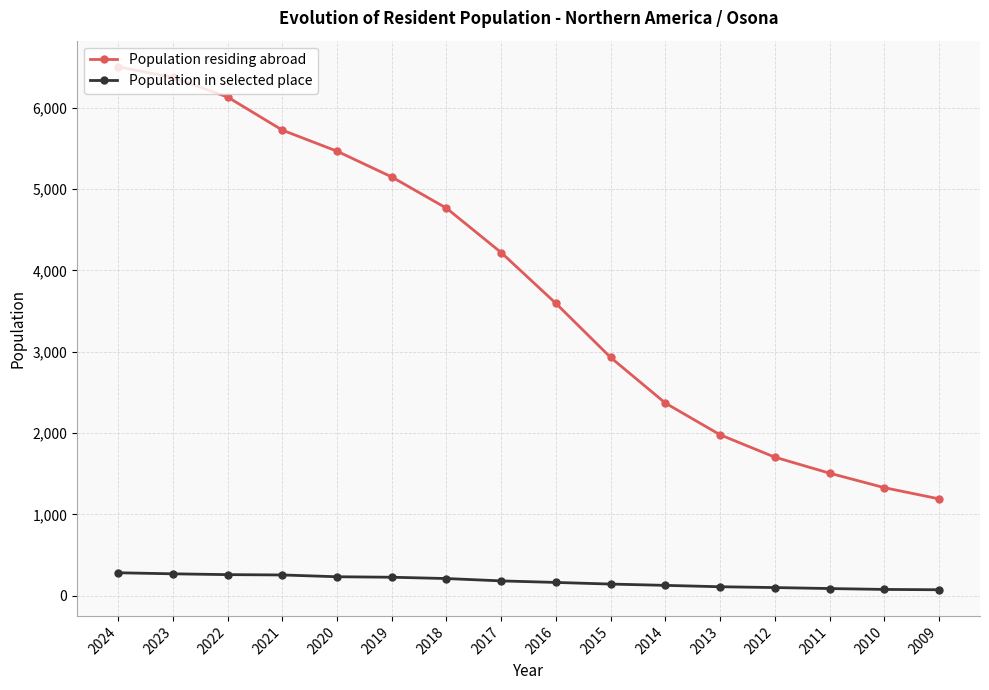

Is it true that Population residing abroad equals 2930 at 2015?

True